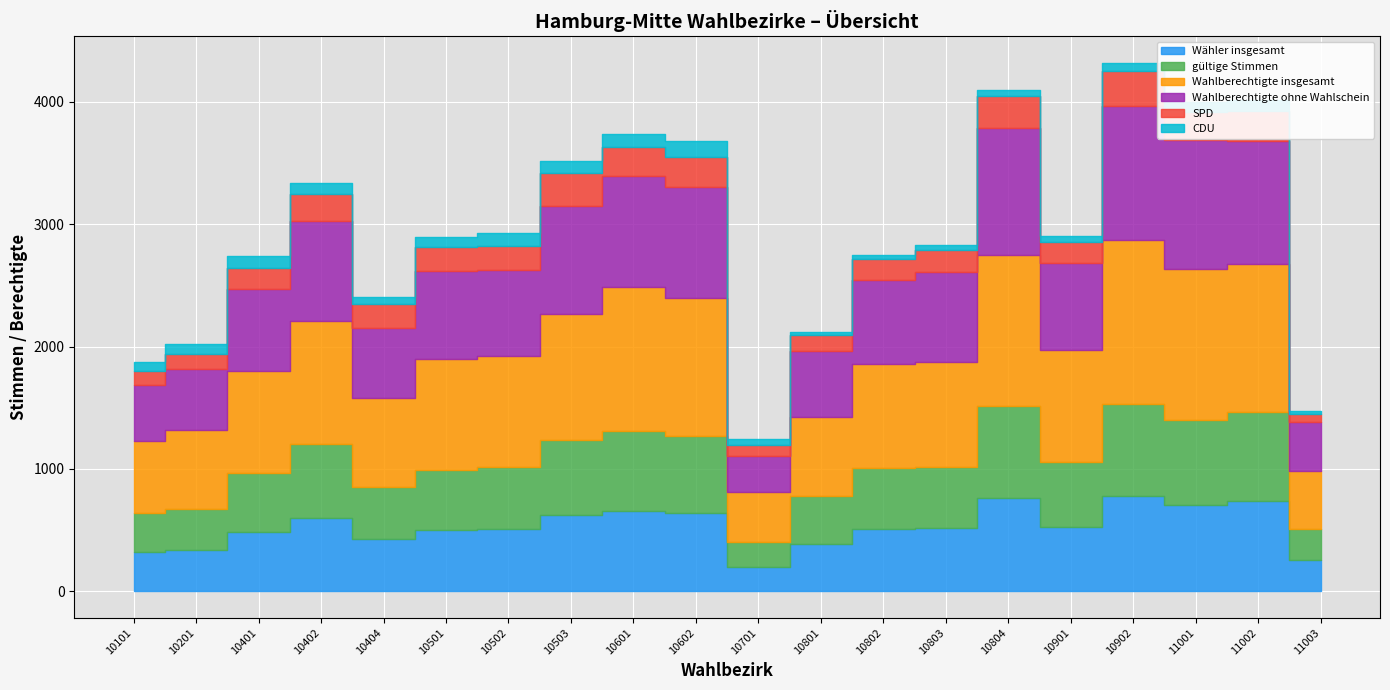

Which series has the largest range (max minus min)?

Wahlberechtigte insgesamt